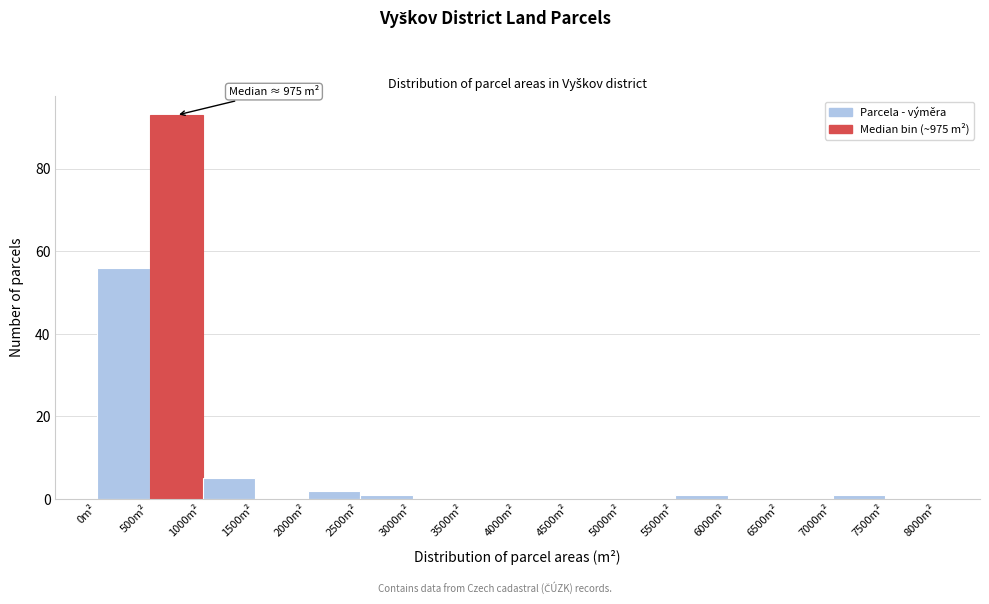

Which range on the x-axis has the tallest bar?

500 to 1000